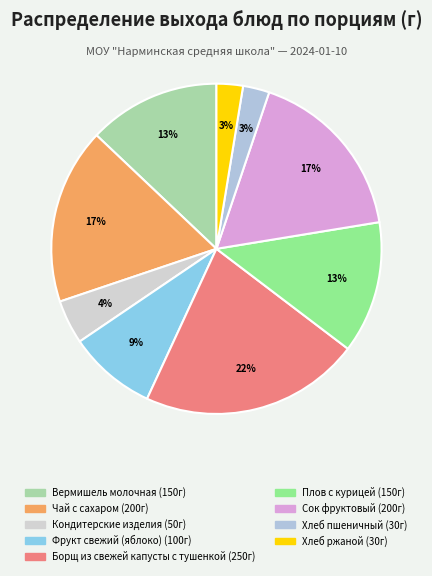

Rank the categories by value from highest to lowest.

Борщ из свежей капусты с тушенкой, Чай с сахаром, Сок фруктовый, Вермишель молочная, Плов с курицей, Фрукт свежий (яблоко), Кондитерские изделия, Хлеб пшеничный, Хлеб ржаной